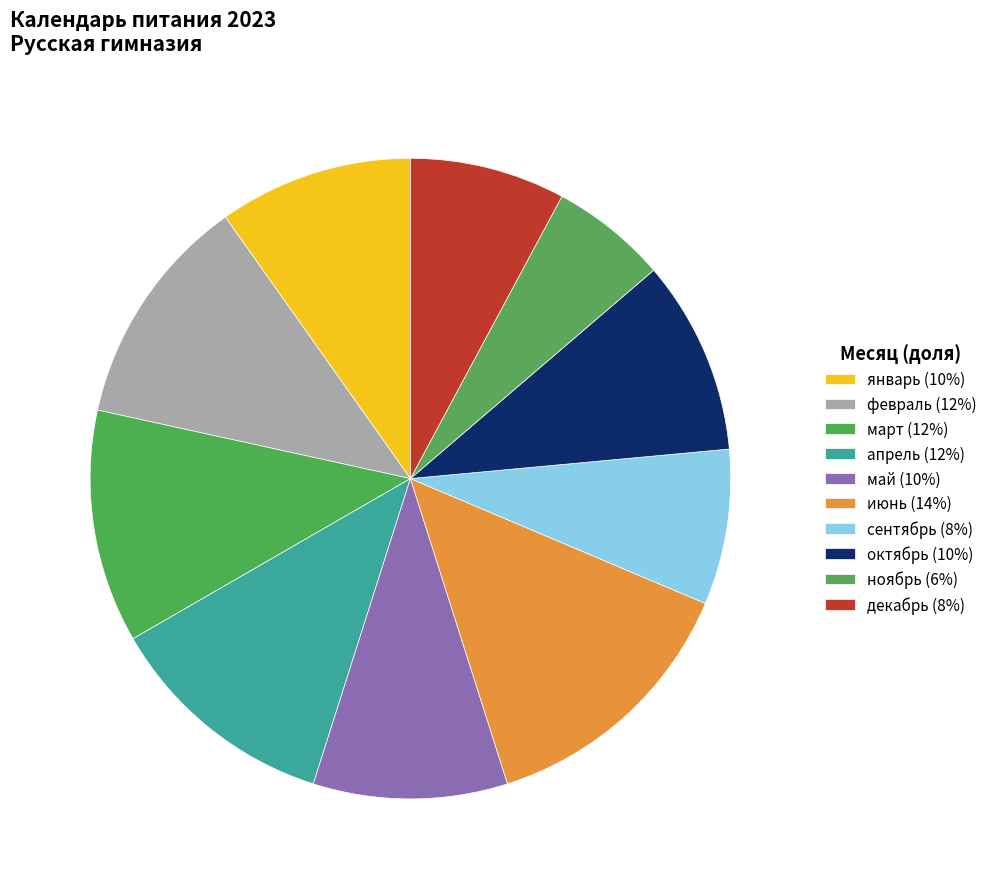

How many segments does this pie chart have?

10